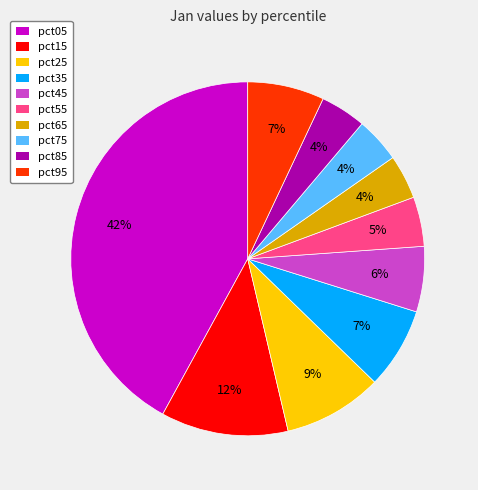

To the nearest percent, what portion does pct35 represent?

7%